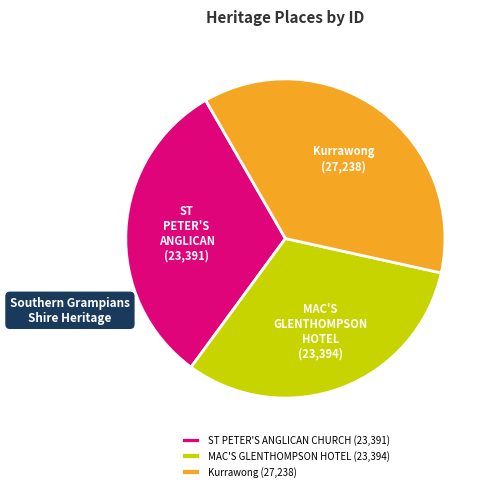

How many slices are in this pie chart?

3